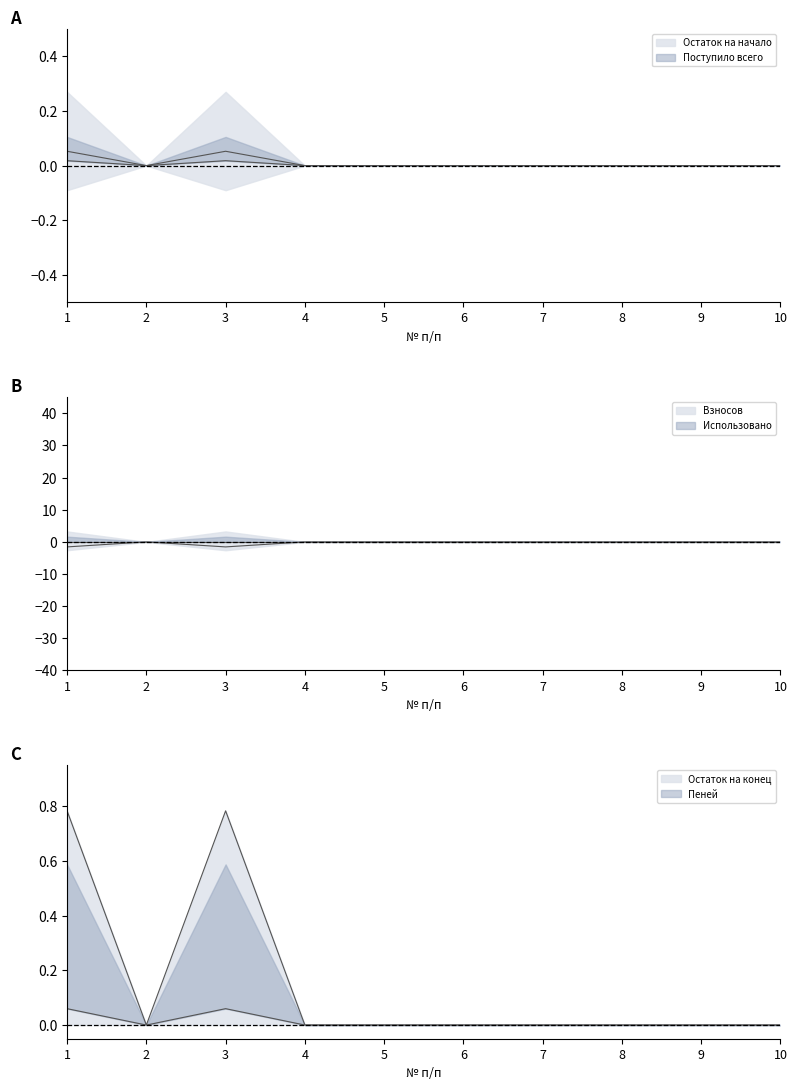

Rank the categories by Остаток на начало value from lowest to highest.

2, 4, 5, 6, 7, 8, 9, 10, 1, 3